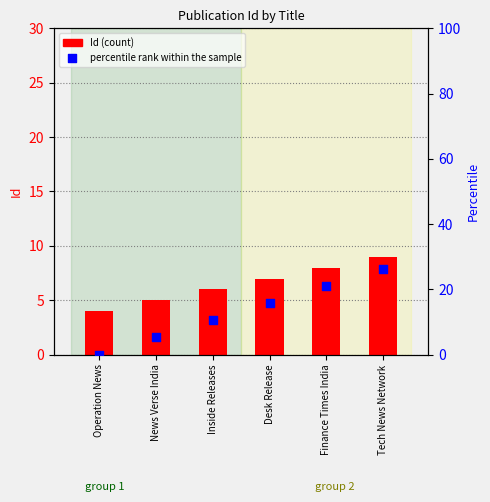

Which series has the widest spread of Y values?

percentile rank within the sample